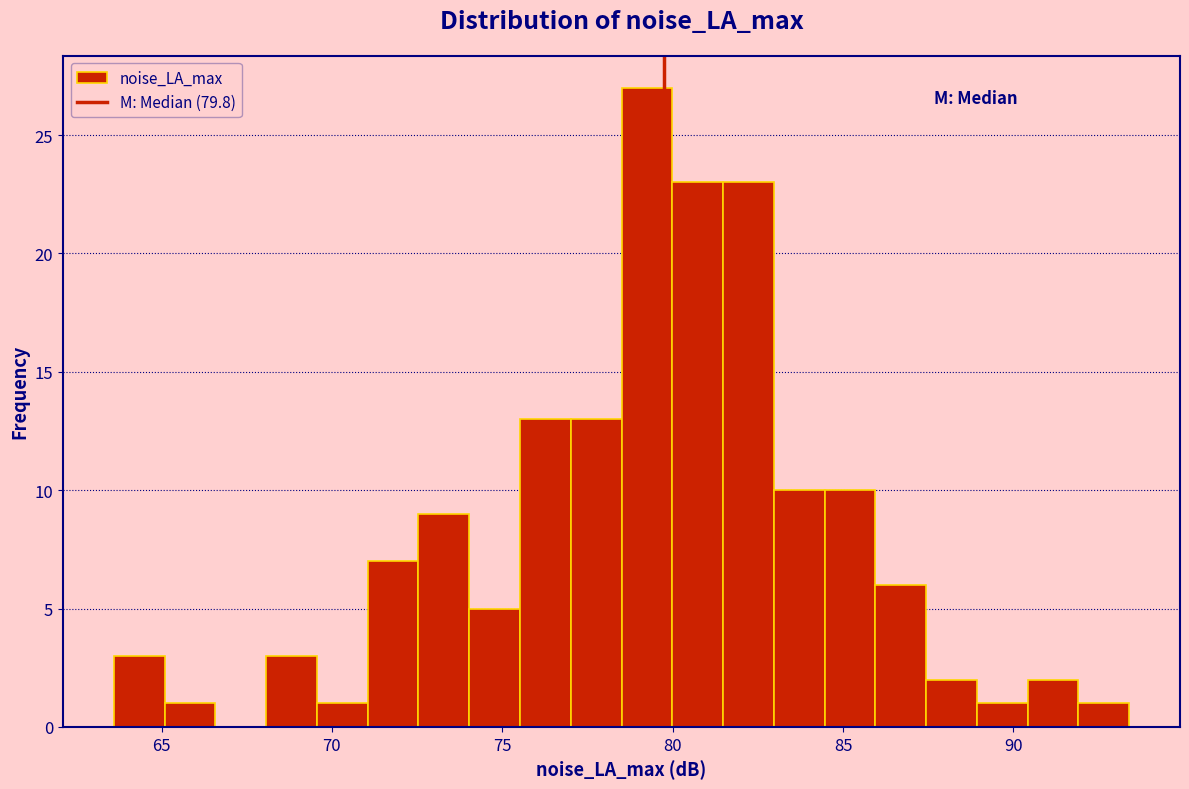

Around what value on the x-axis is the tallest bar? Give the approximate position of its centre, as read against the axis.

79.0